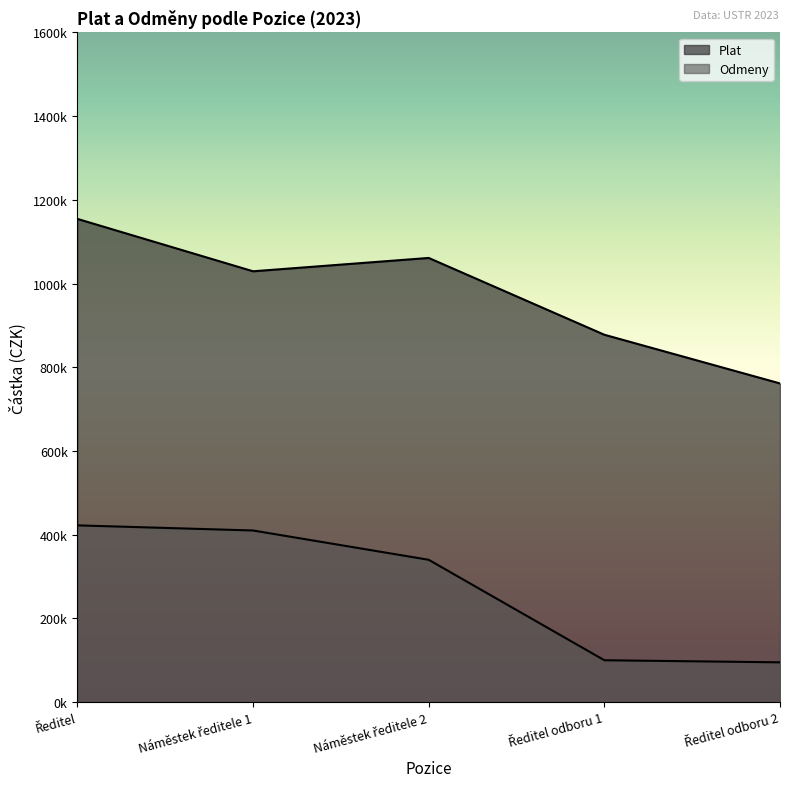

The Odmeny series shows 162865 at Ředitel odboru 2. True or false?

False